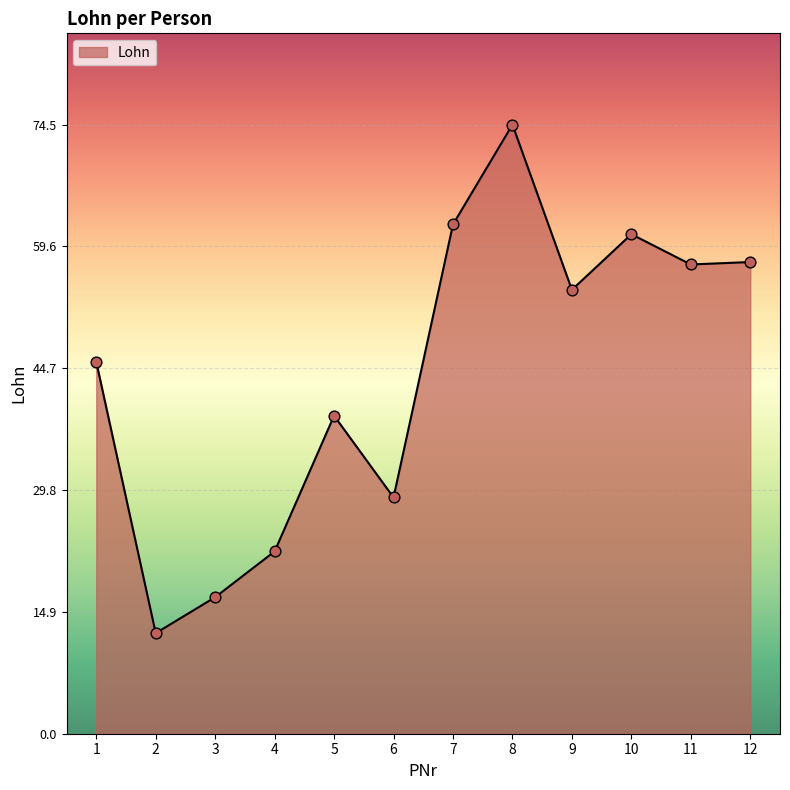

What is the change in value from 4 to 6?

+6.6